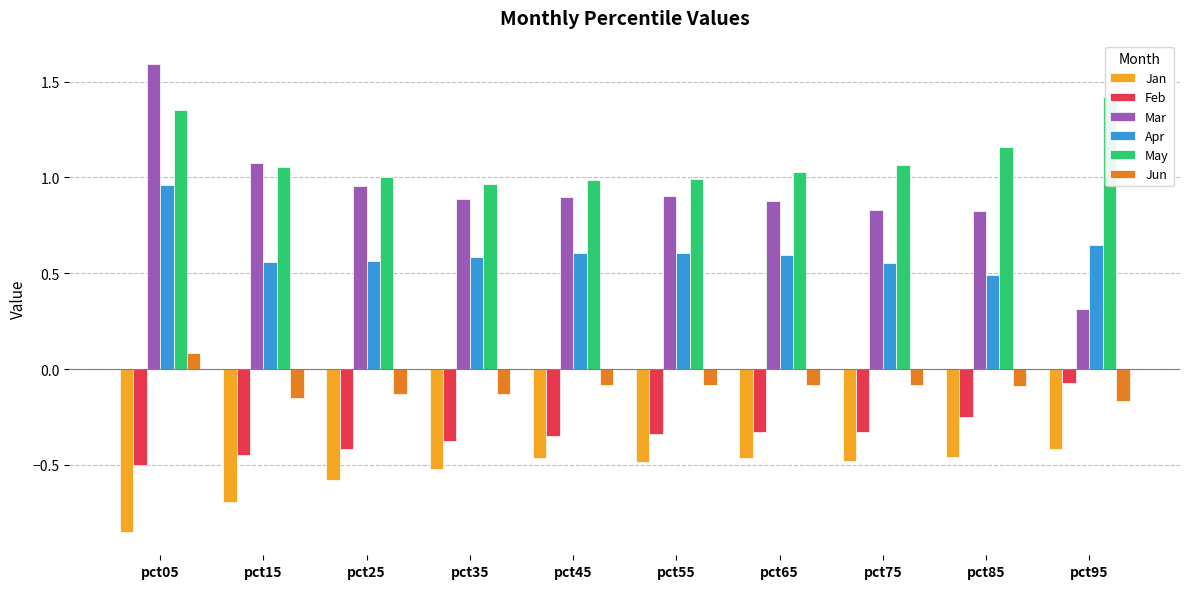

What is the sum of all Jan values?

-5.4